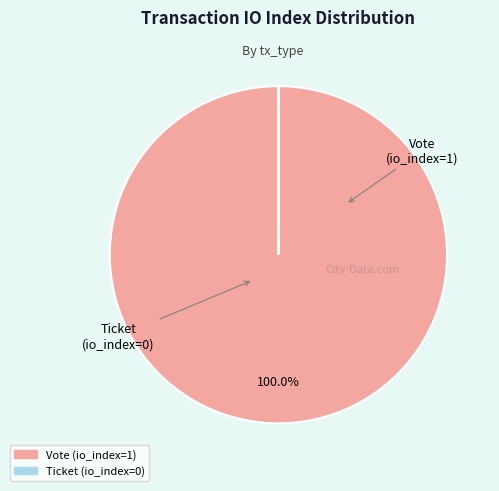

What is the largest slice in the pie chart?

Vote